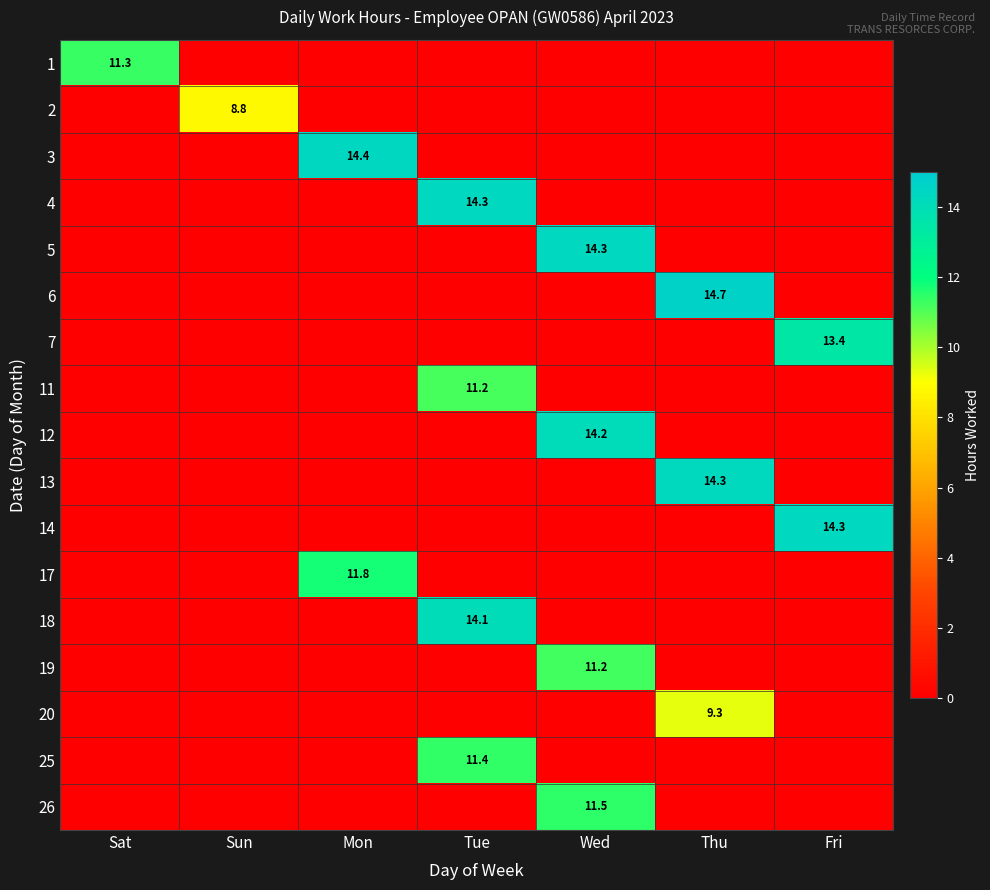

Is it true that 5 equals 14.3 at Wed?

True